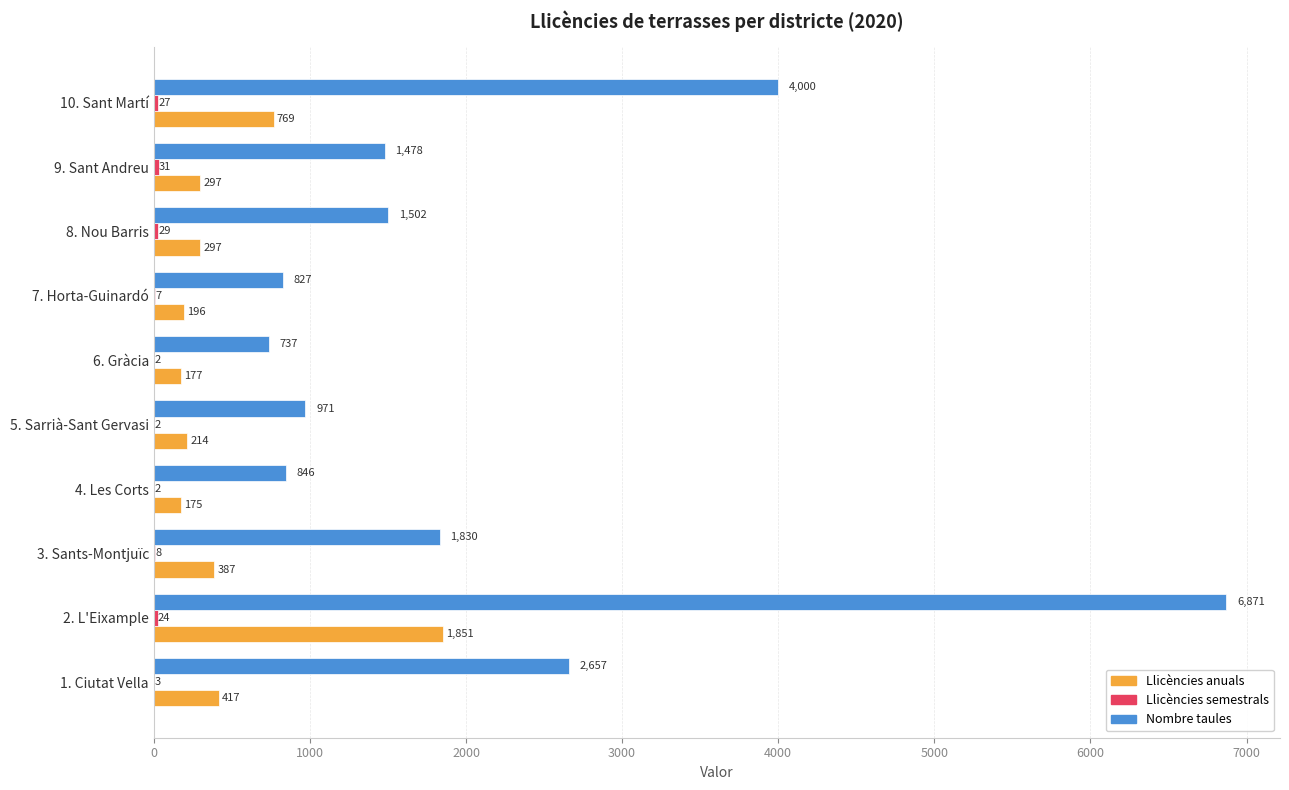

The value of Nombre taules at 1. Ciutat Vella is 2657. True or false?

True